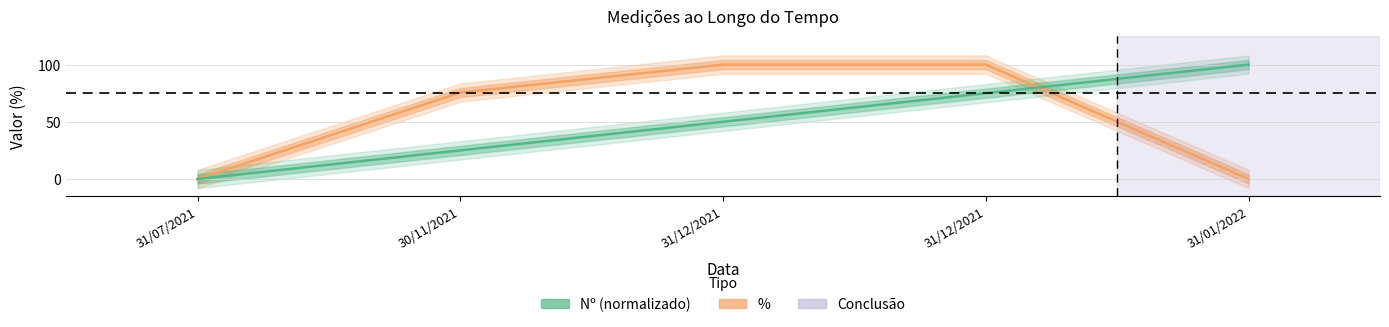

List the series in order of their overall mean, highest first.

%, Nº (normalizado)